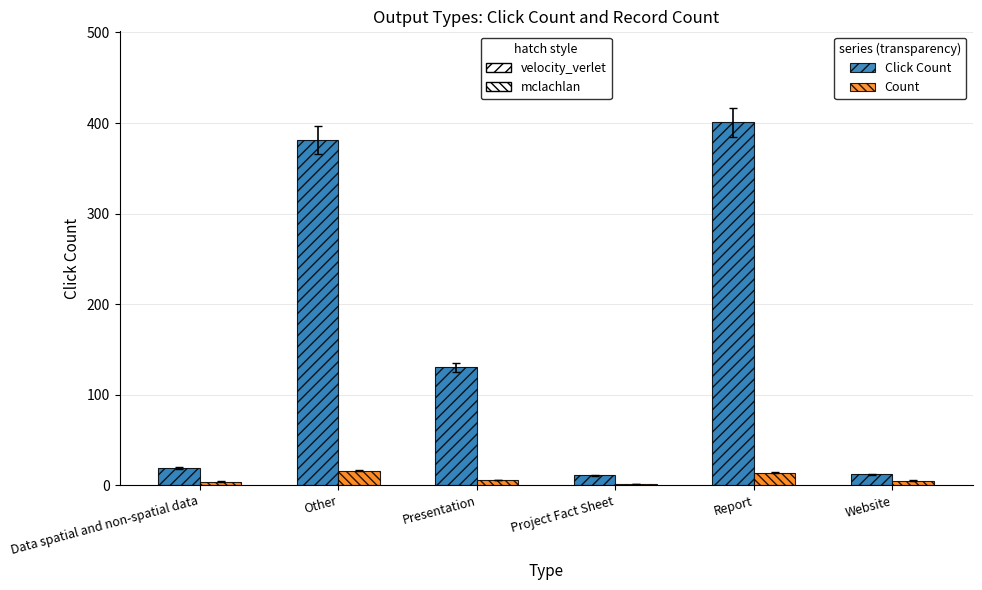

What is the difference between the second highest and second lowest values in the Count series?

10